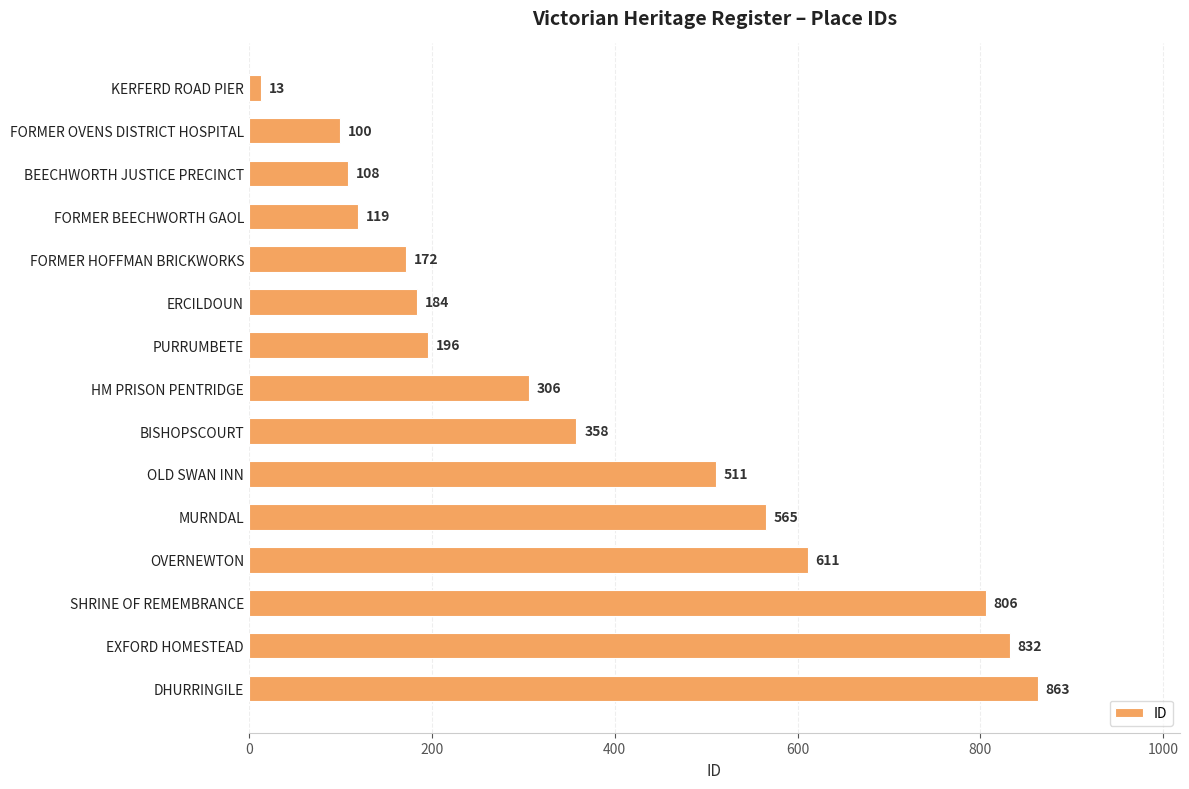

Where is the data nearest to the value 438?

OLD SWAN INN